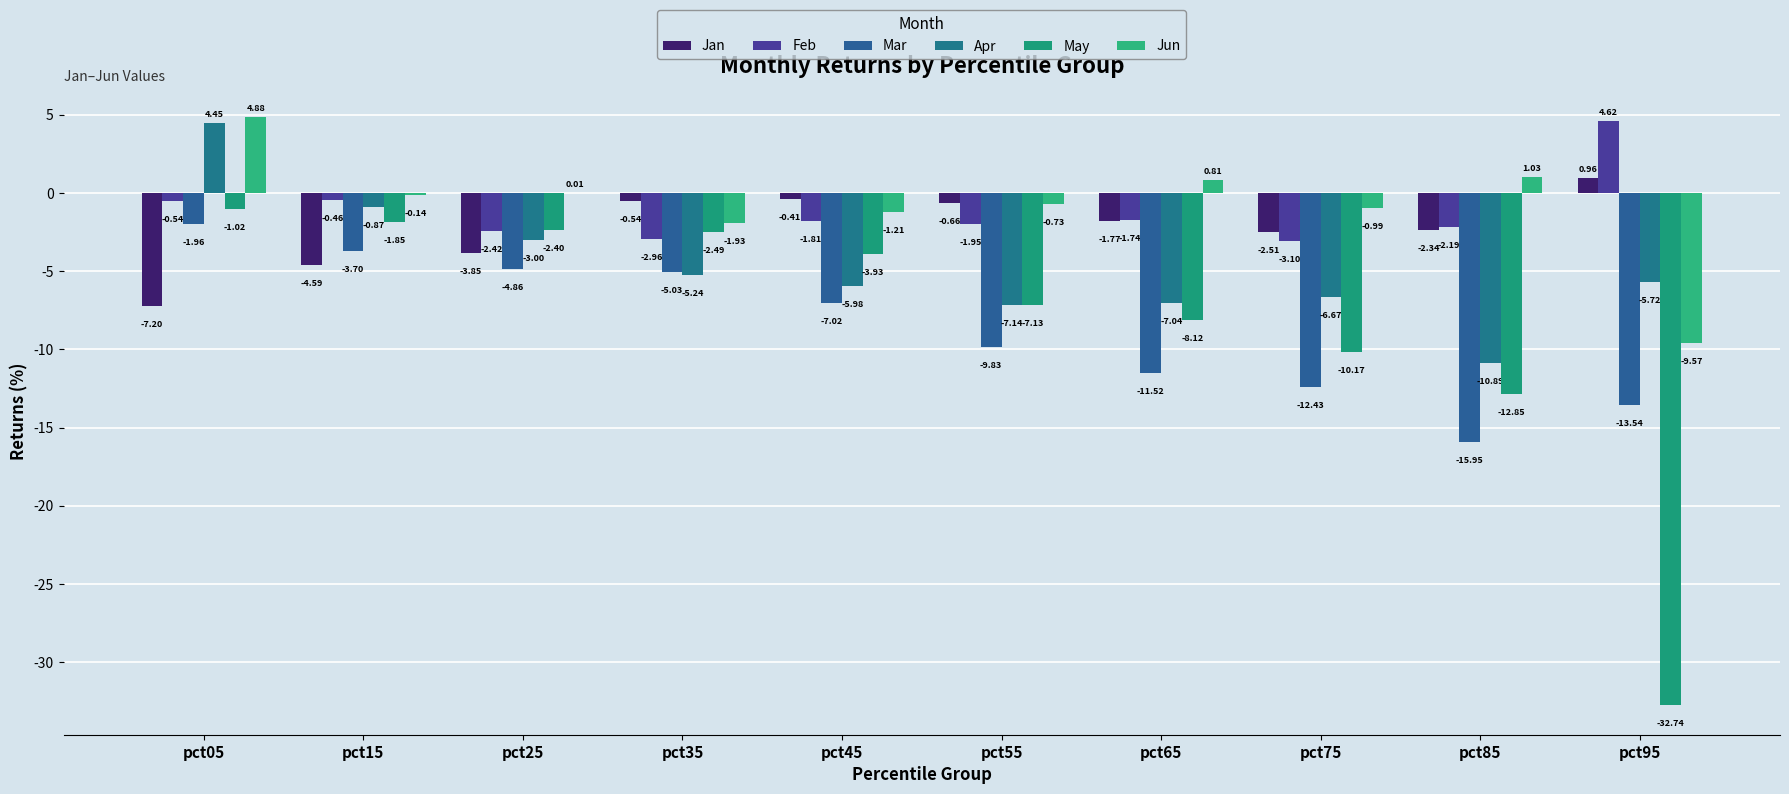

Rank the series by their maximum value, from lowest to highest.

Mar, May, Jan, Apr, Feb, Jun